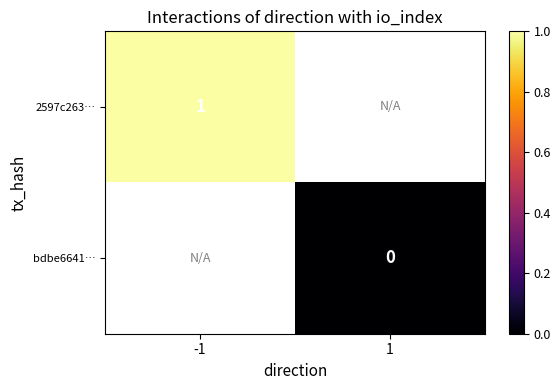

At which category does the chart reach its peak across all series?

-1